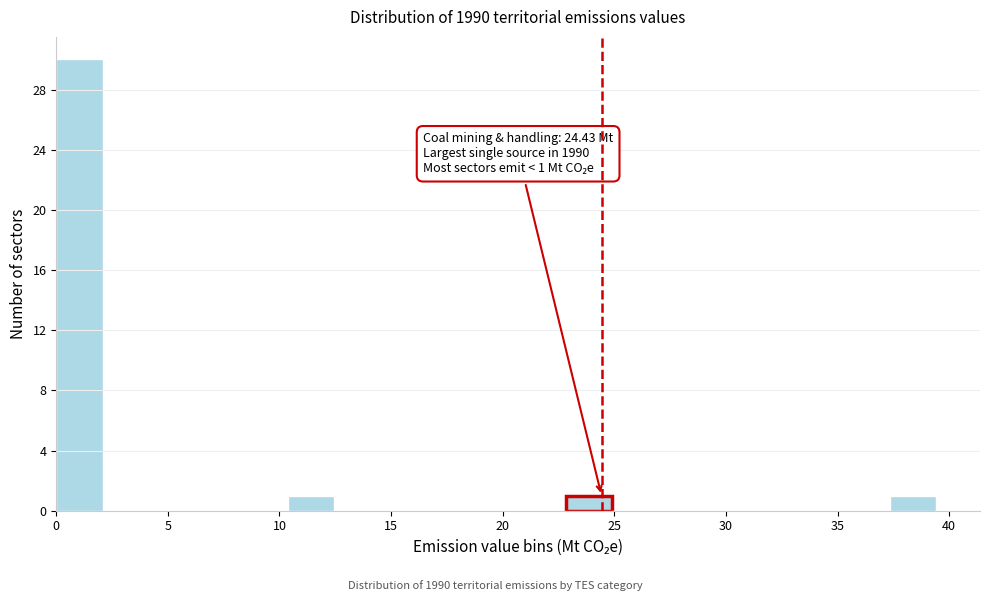

Which range on the x-axis has the tallest bar?

0.0 to 2.0